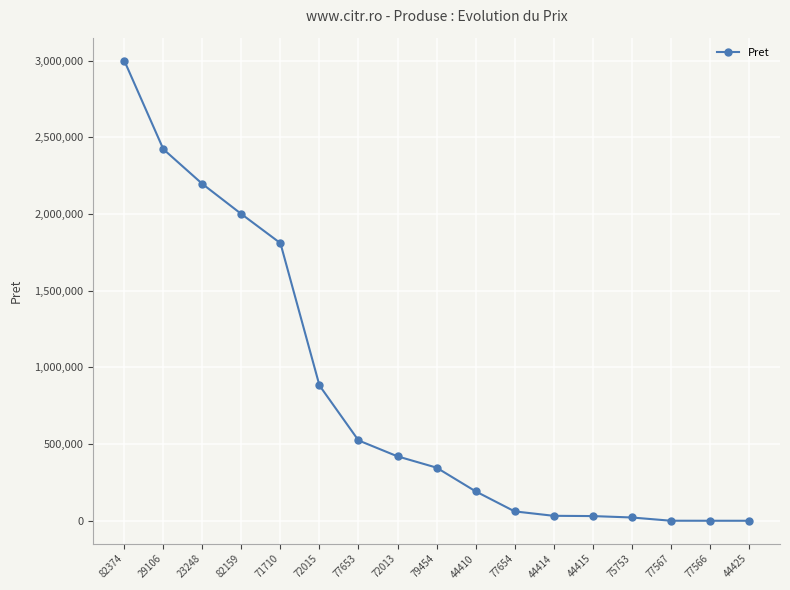

What is the difference between the maximum and minimum values?

2999948.2